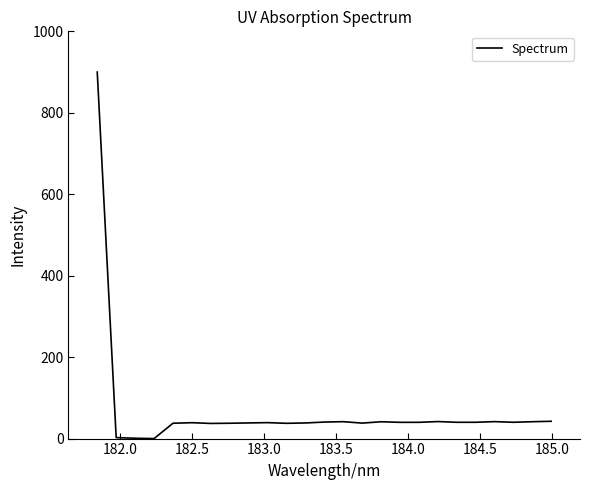

What is the greatest value displayed?

900.0